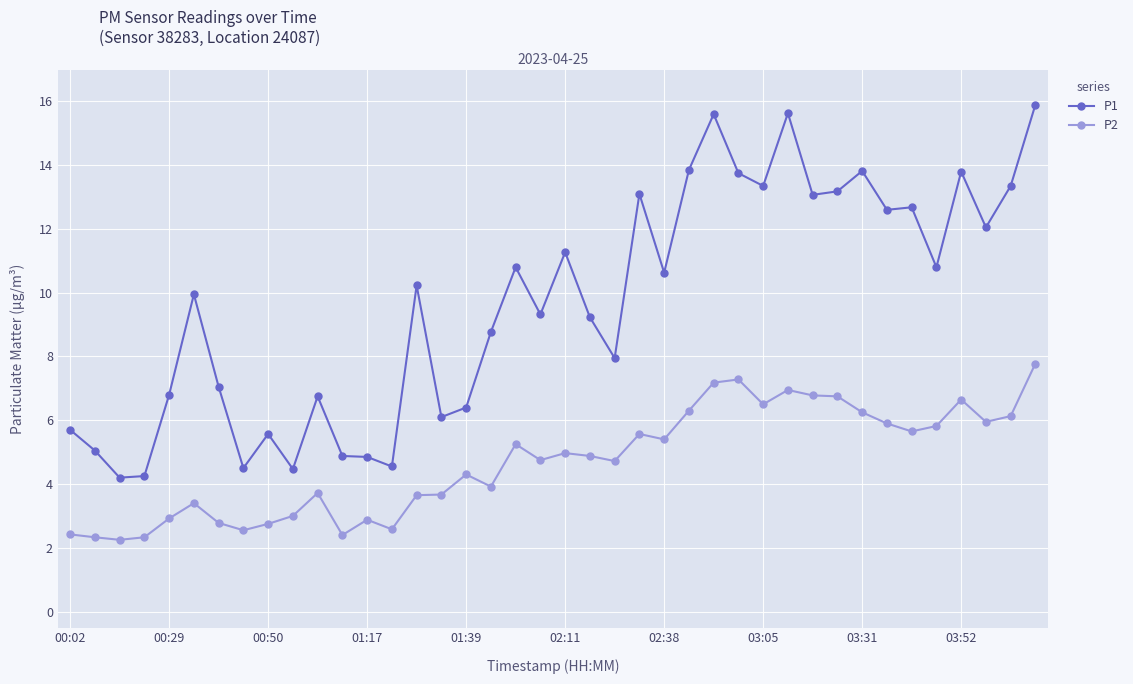

Which series has the widest spread of values?

P1